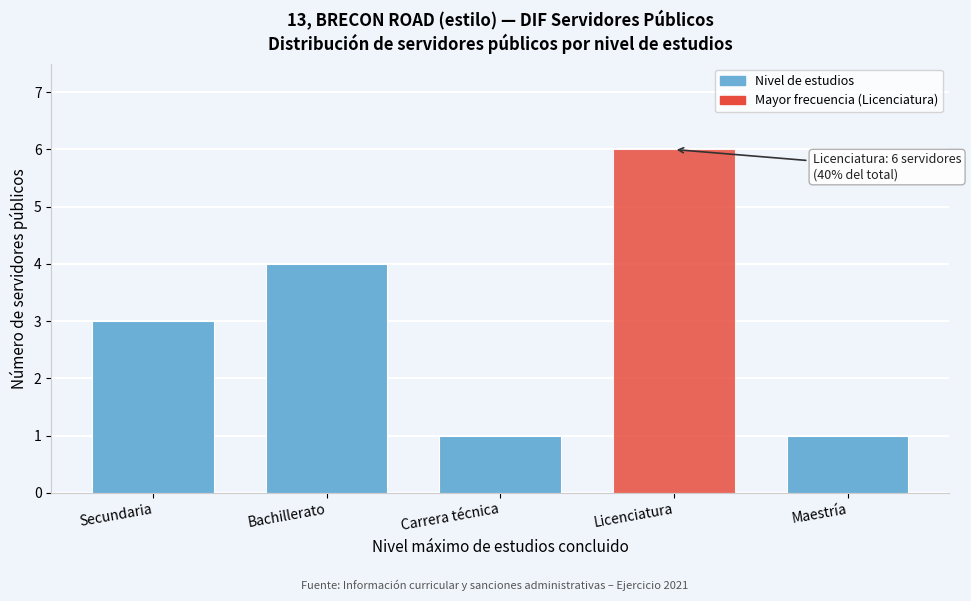

Reading left to right, what are all the values shown in this chart?

3	4	1	6	1